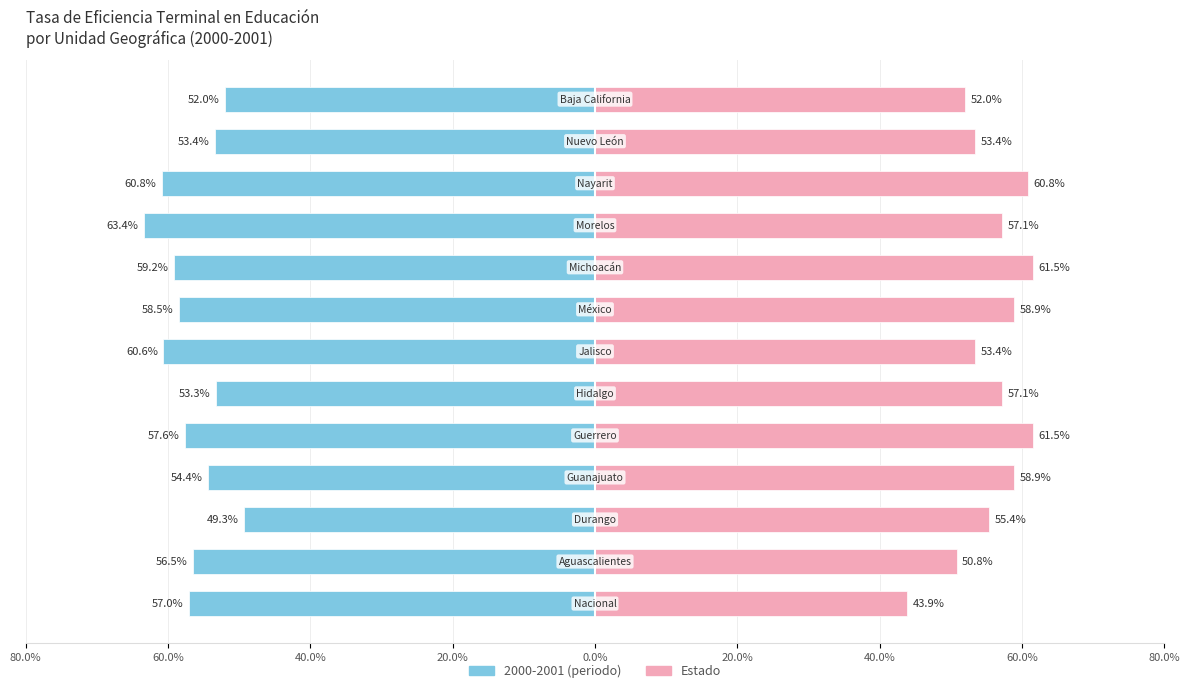

The chart shows a value of 88.1 at 12. True or false?

False